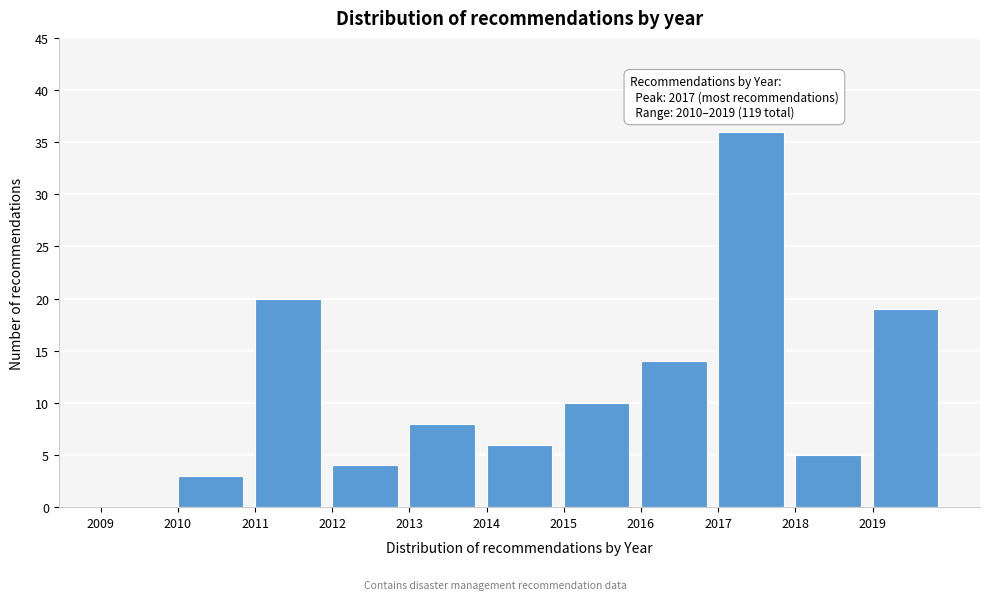

Reading left to right, list all the values displayed in this chart.

2009=0	2010=3	2011=20	2012=4	2013=8	2014=6	2015=10	2016=14	2017=36	2018=5	2019=19